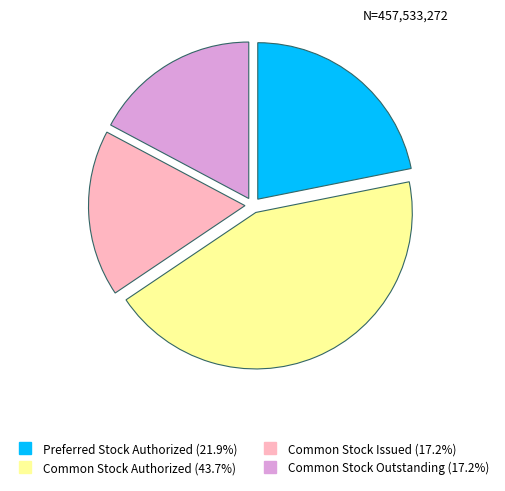

How many segments does this pie chart have?

4